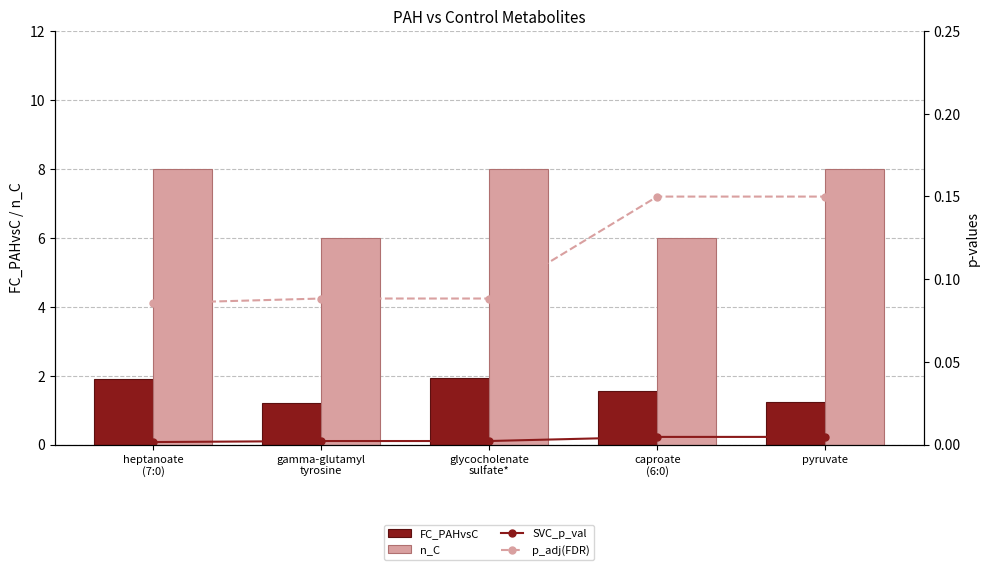

What is the difference between the second highest and second lowest values in the FC_PAHvsC series?

0.7